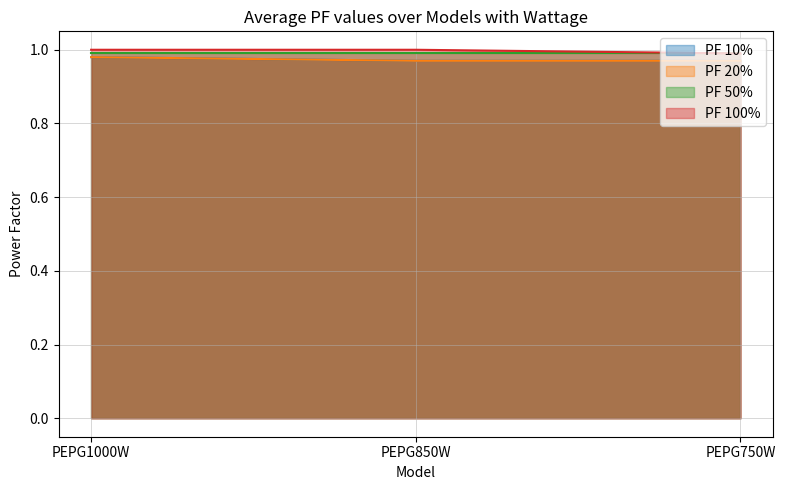

Does the chart display data point markers on the line(s)?

No